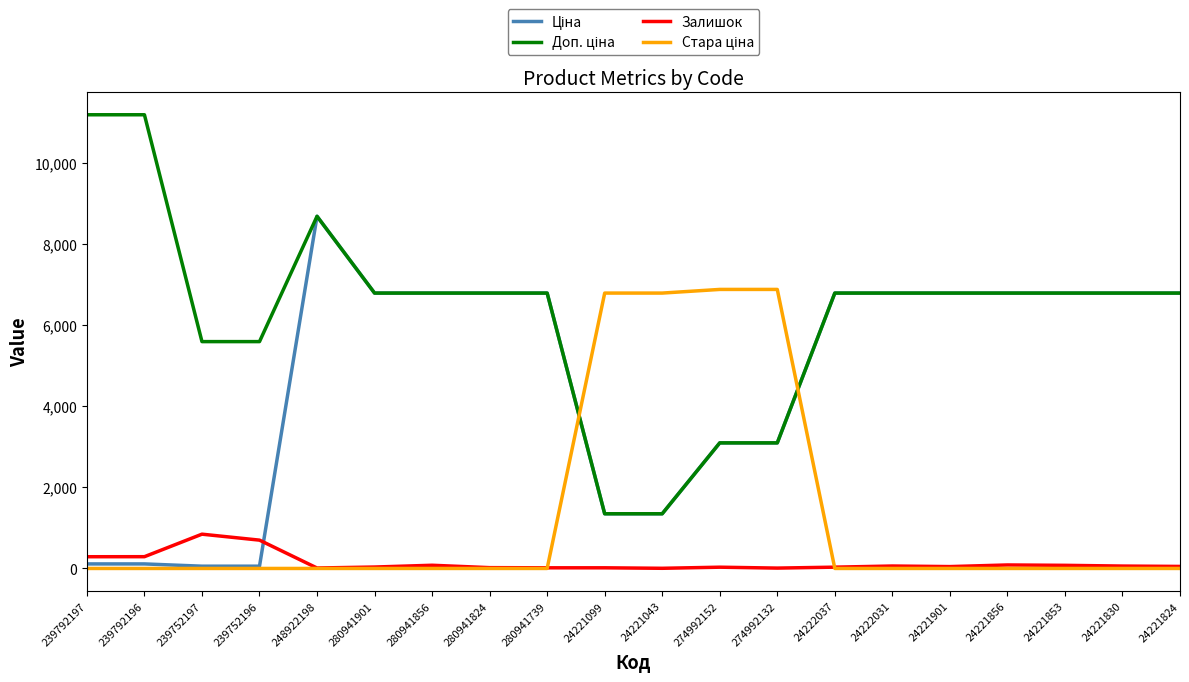

What is the greatest value displayed?

11182.0